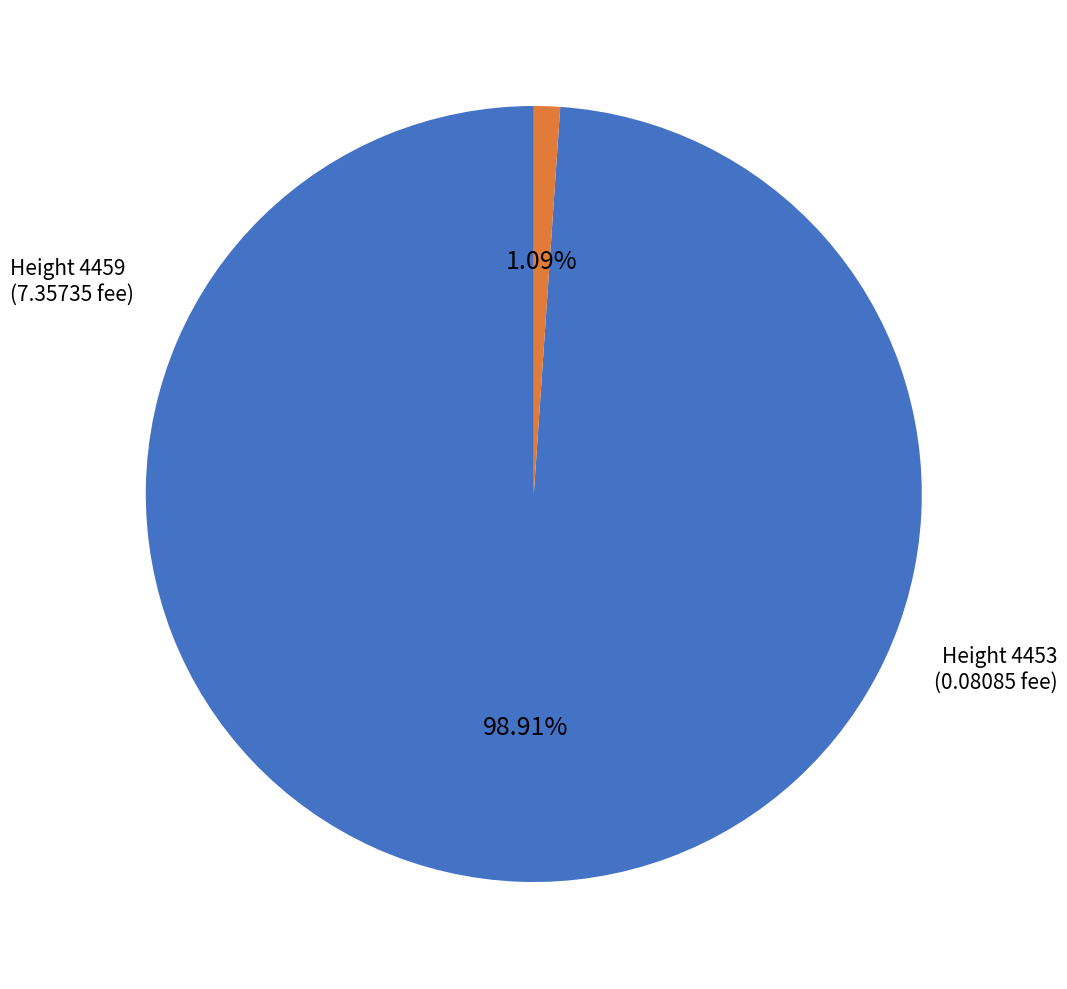

How many segments does this pie chart have?

2